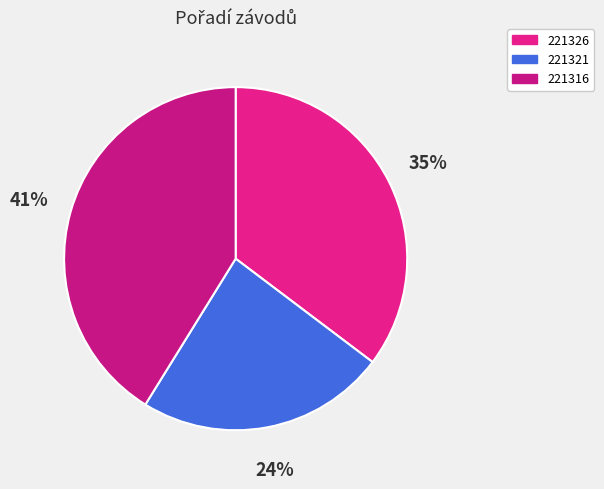

To the nearest percent, what is the difference between the 221316 and 221326 slice percentages?

6%